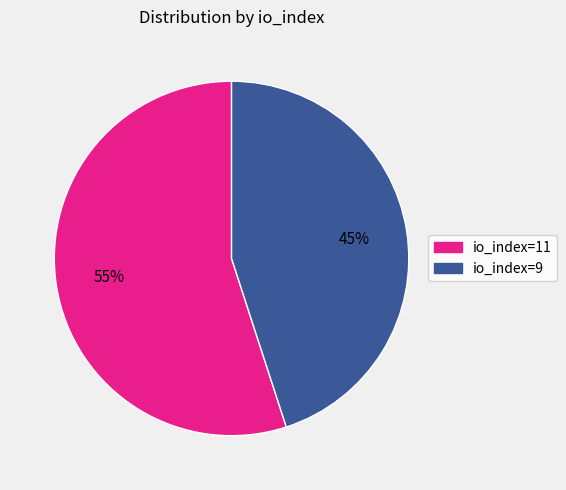

True or false: io_index=11 accounts for 55% of the total.

True